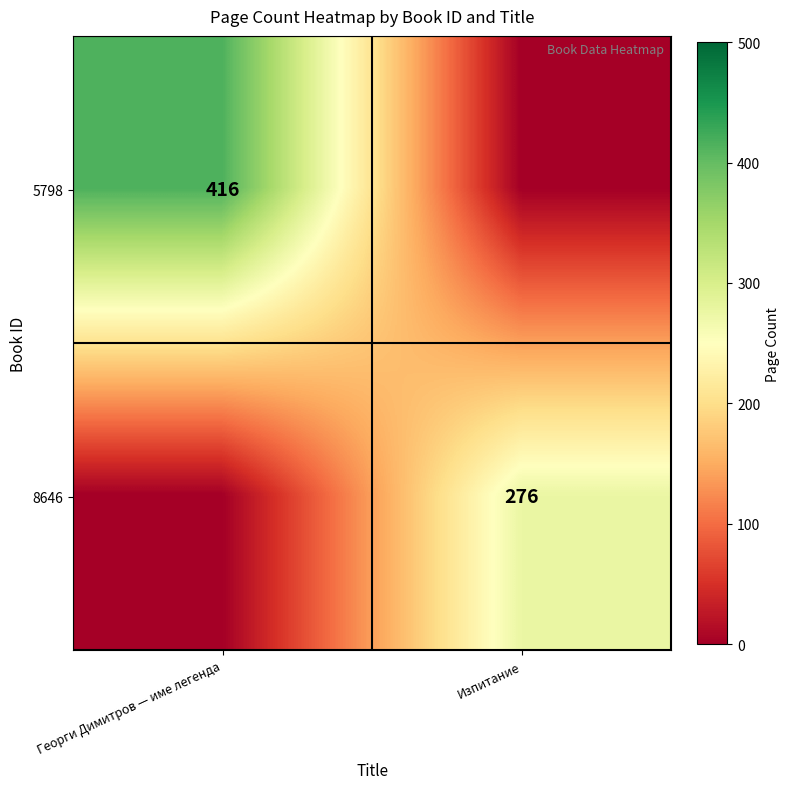

The 8646 series shows 127 at Изпитание. True or false?

False